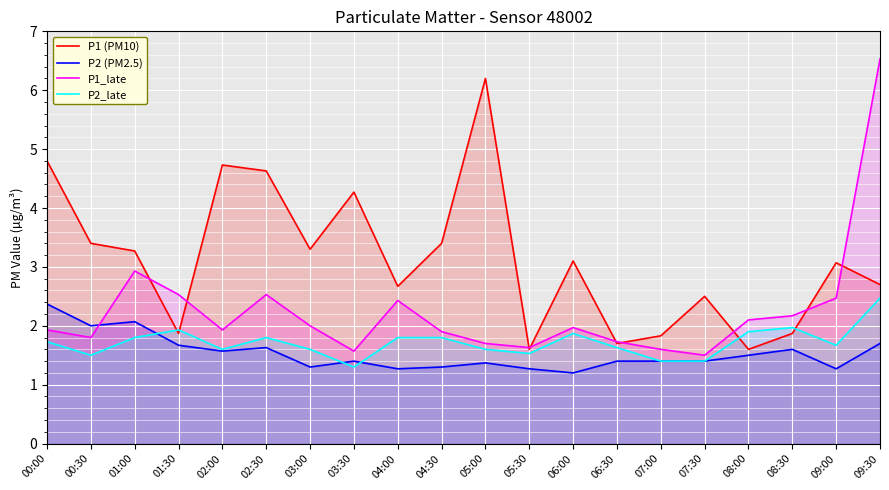

Is it true that P1 (PM10) equals 4.6 at 04:30?

False